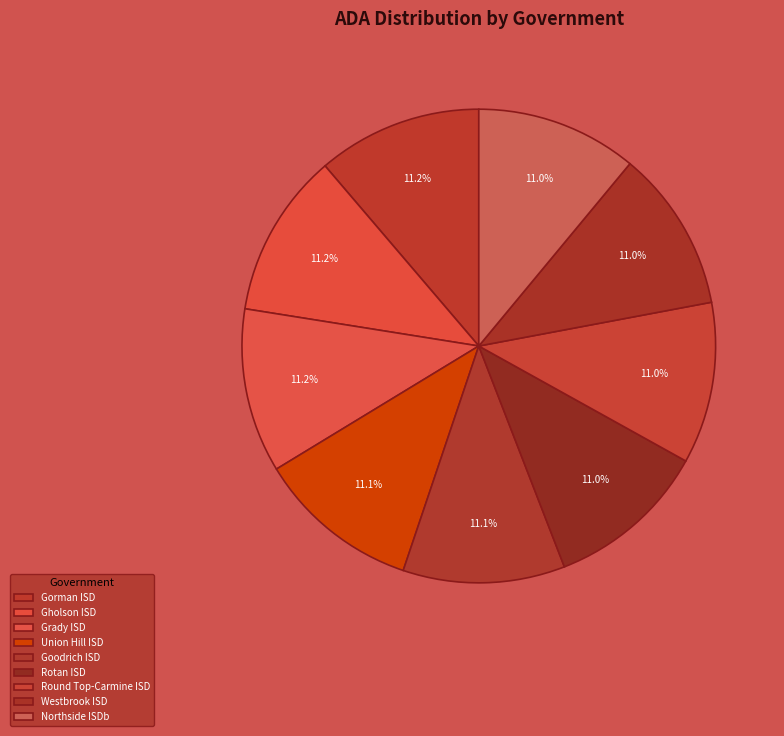

Is it true that Westbrook ISD is 4% of the pie?

False